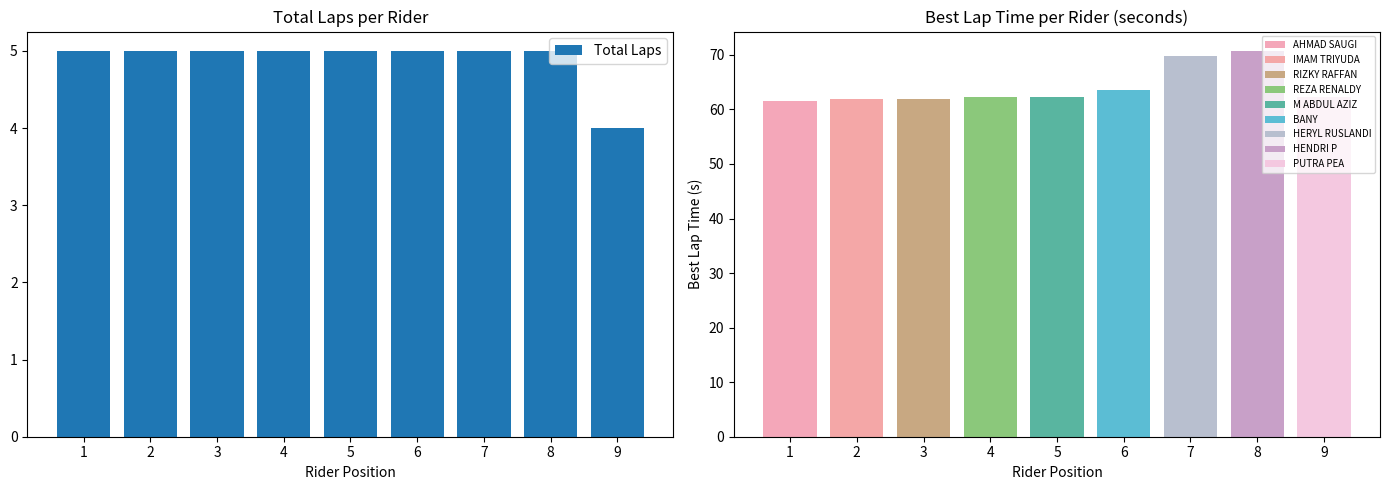

Rank the categories by value from lowest to highest.

9, 1, 2, 3, 4, 5, 6, 7, 8